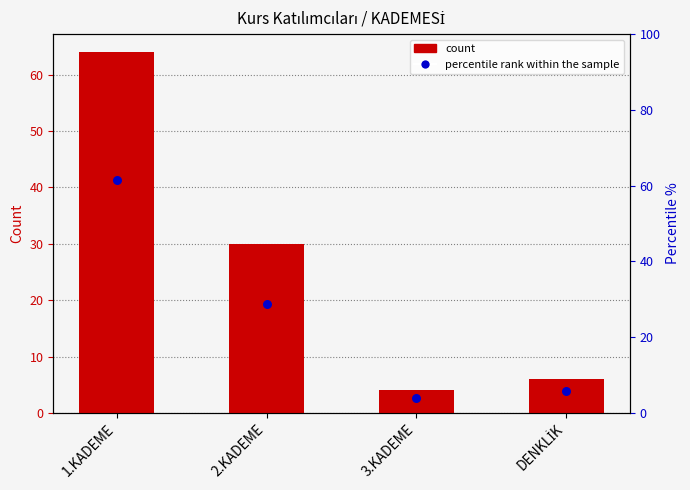

At which category is the sum across all series the highest?

1.KADEME